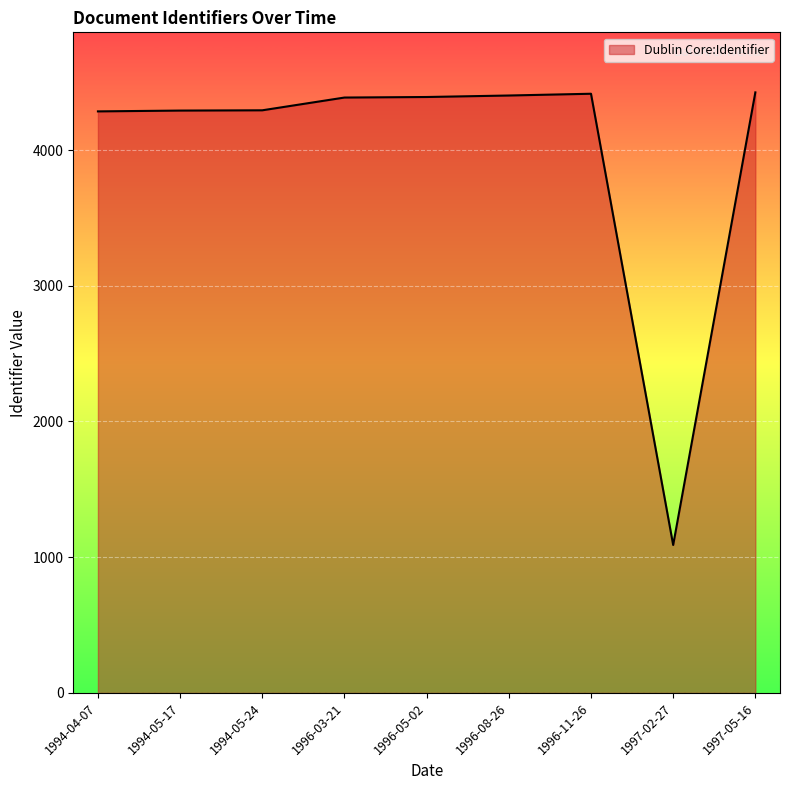

What is the change in value from 1994-05-17 to 1997-02-27?

-3201